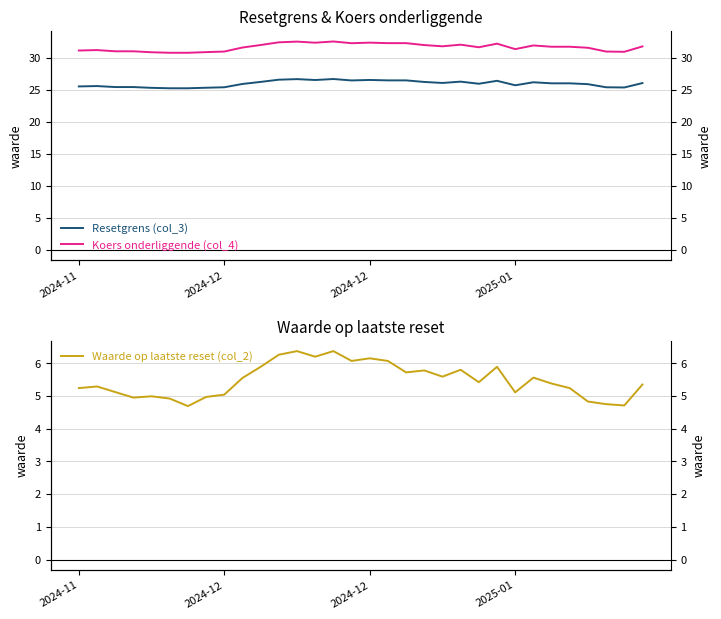

What is the spread (max minus min) of values at 10?

26.1